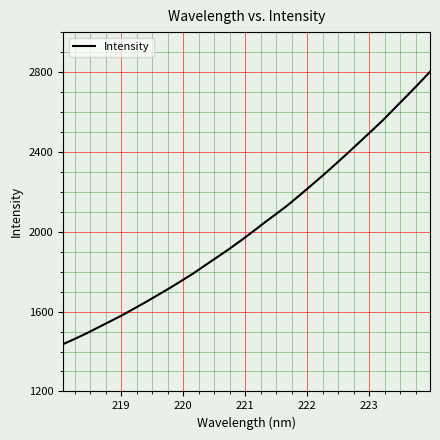

Reading left to right, what are all the values shown in this chart?

1436.8	1463.6	1491.4	1521.7	1551.8	1582.0	1615.3	1648.3	1683.0	1717.8	1754.4	1791.5	1832.1	1872.2	1912.6	1955.3	1999.6	2045.6	2089.3	2134.3	2183.9	2234.2	2285.2	2338.0	2391.9	2446.8	2502.0	2557.7	2618.1	2678.0	2738.8	2801.3